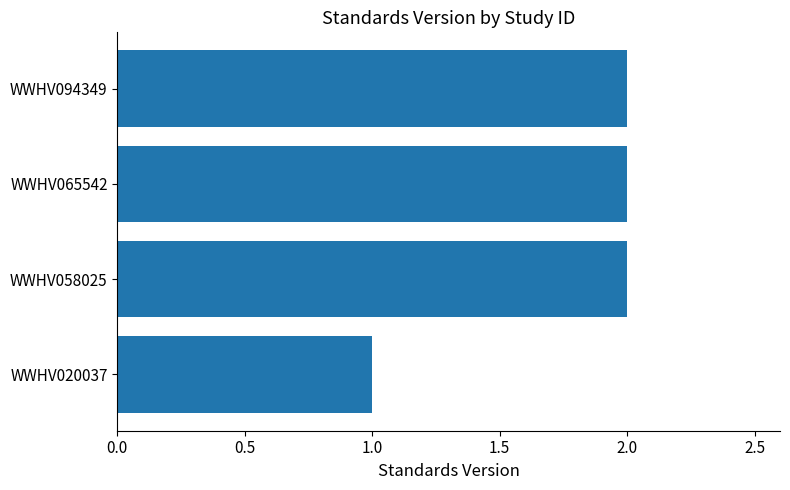

Are the bars grouped side by side (vs. stacked)?

No